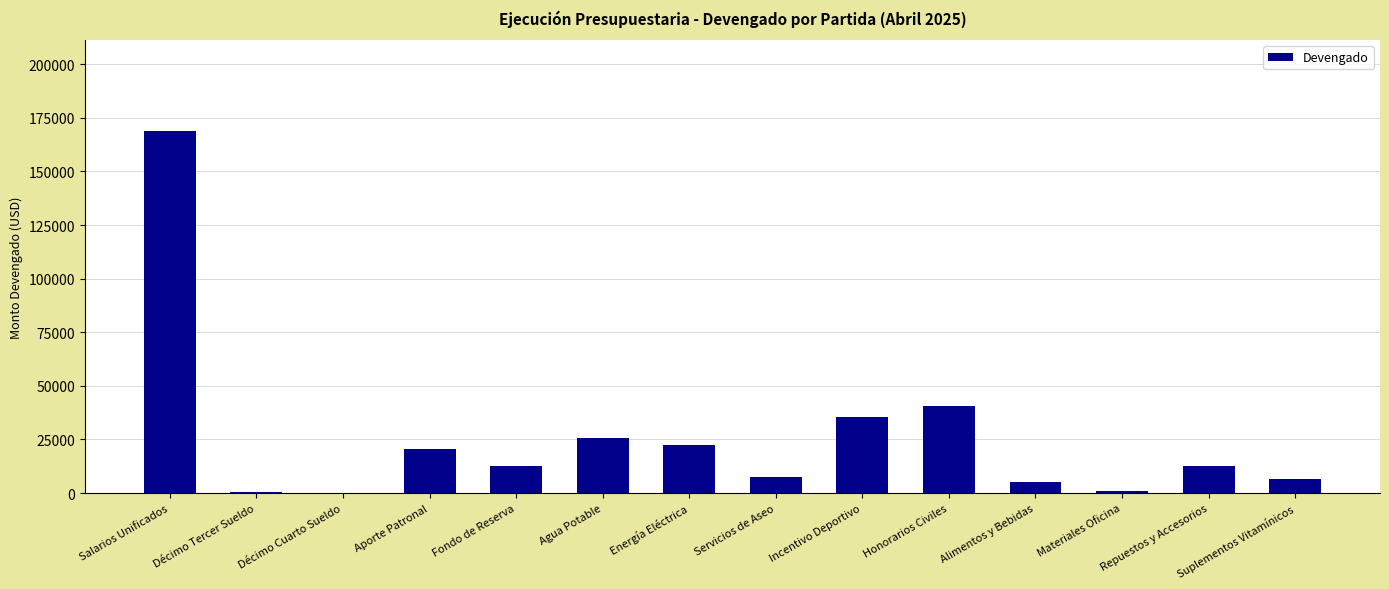

How many categories are shown in the chart?

14